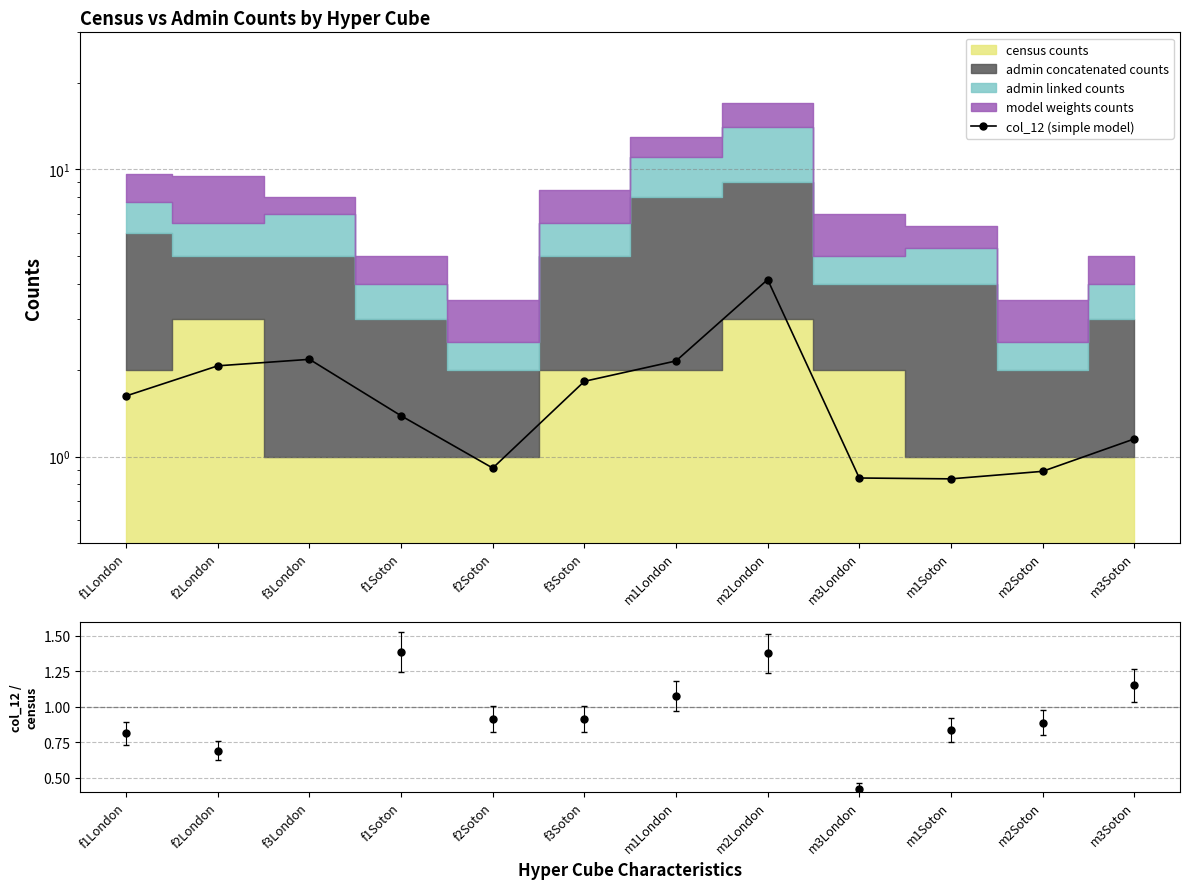

Where is the first local maximum?

f3London